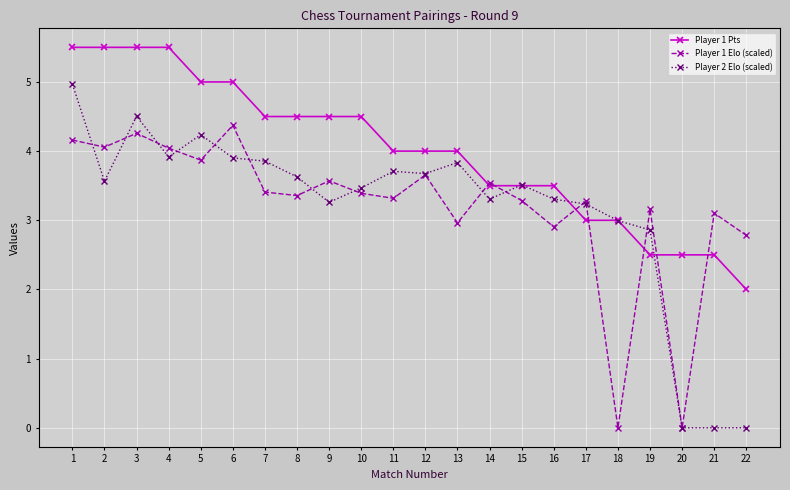

How many categories are shown in the chart?

22